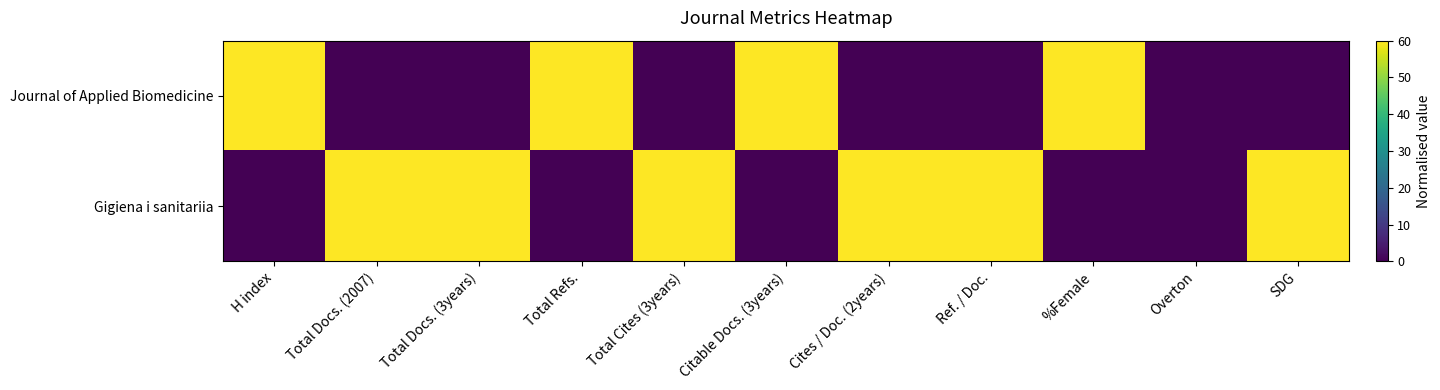

What is the total value across all series at Total Docs. (3years)?

60